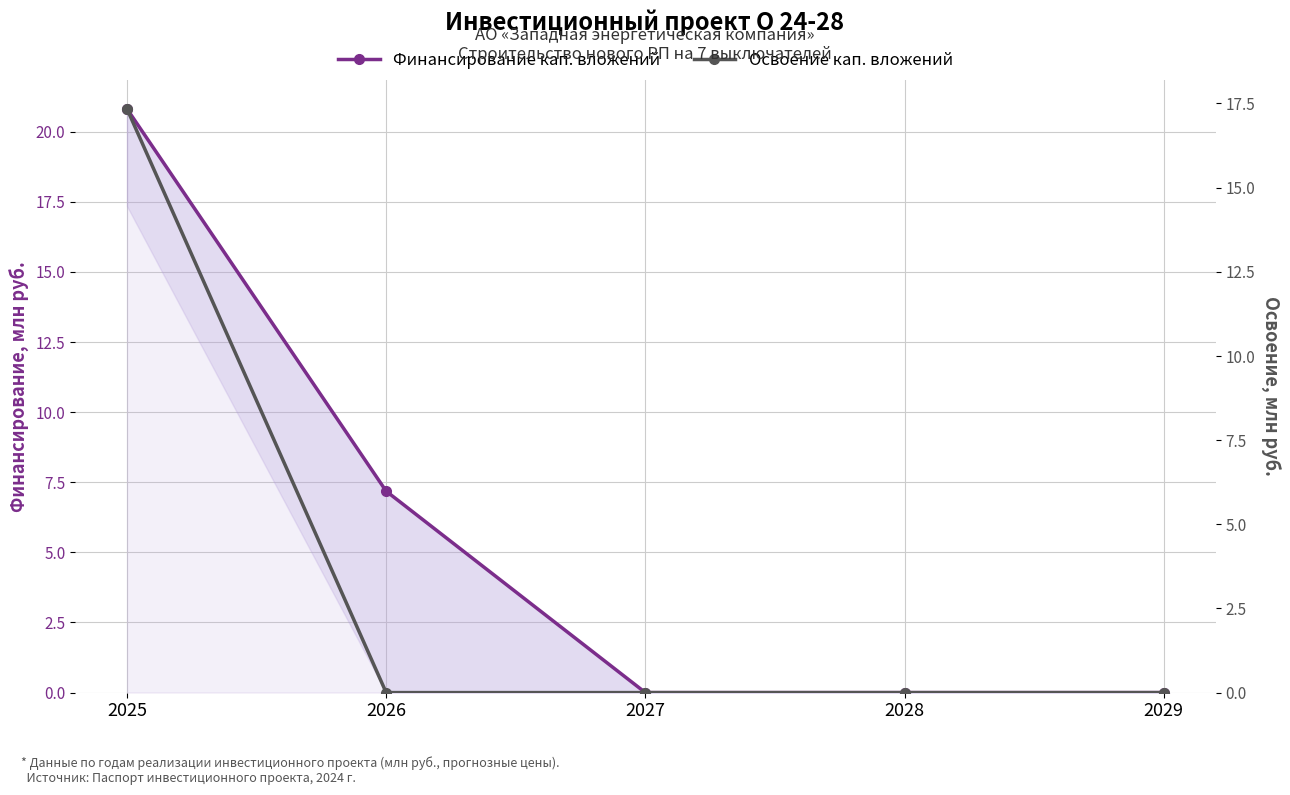

Which series changed the most between 2026 and 2028?

Финансирование кап. вложений